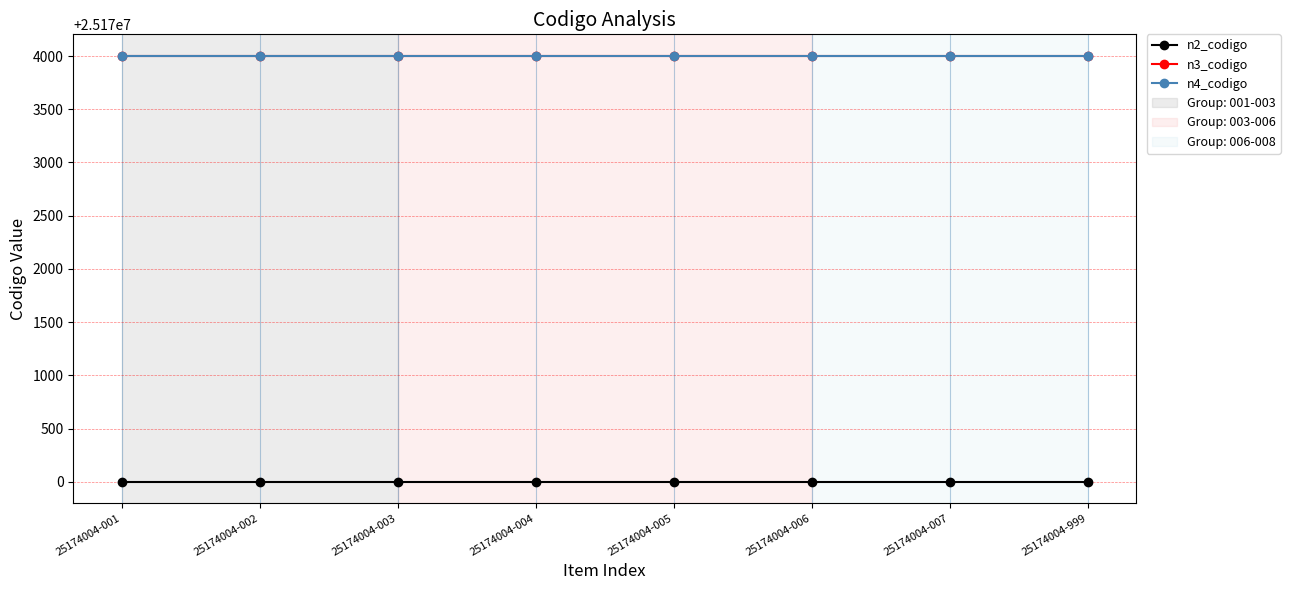

What is the spread (max minus min) of values at 25174004-004?

4004